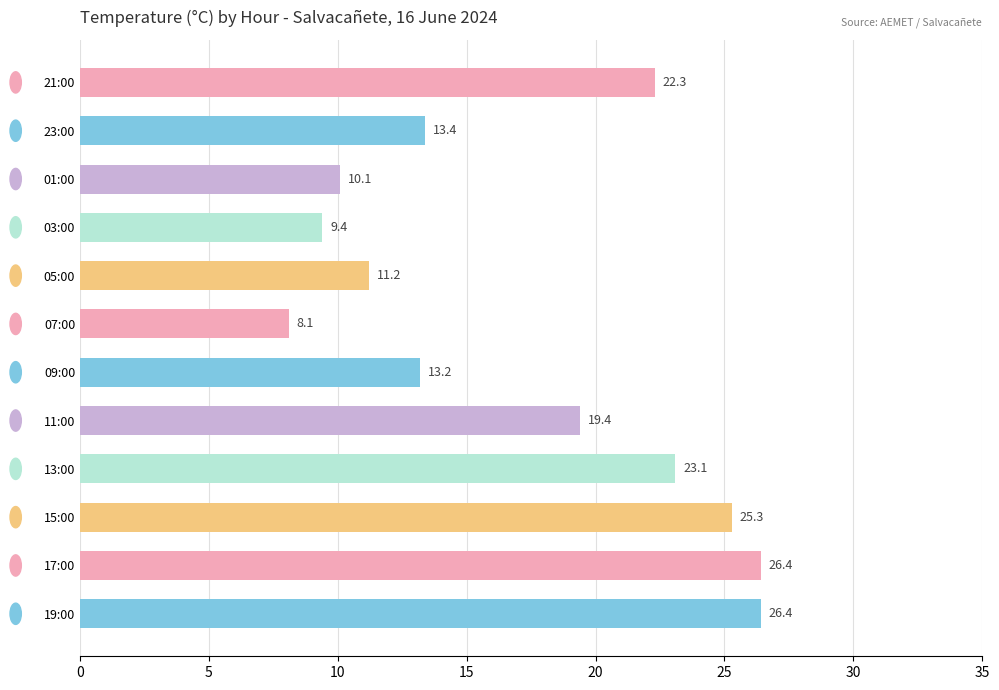

The value at 01:00 is 10.1. True or false?

True